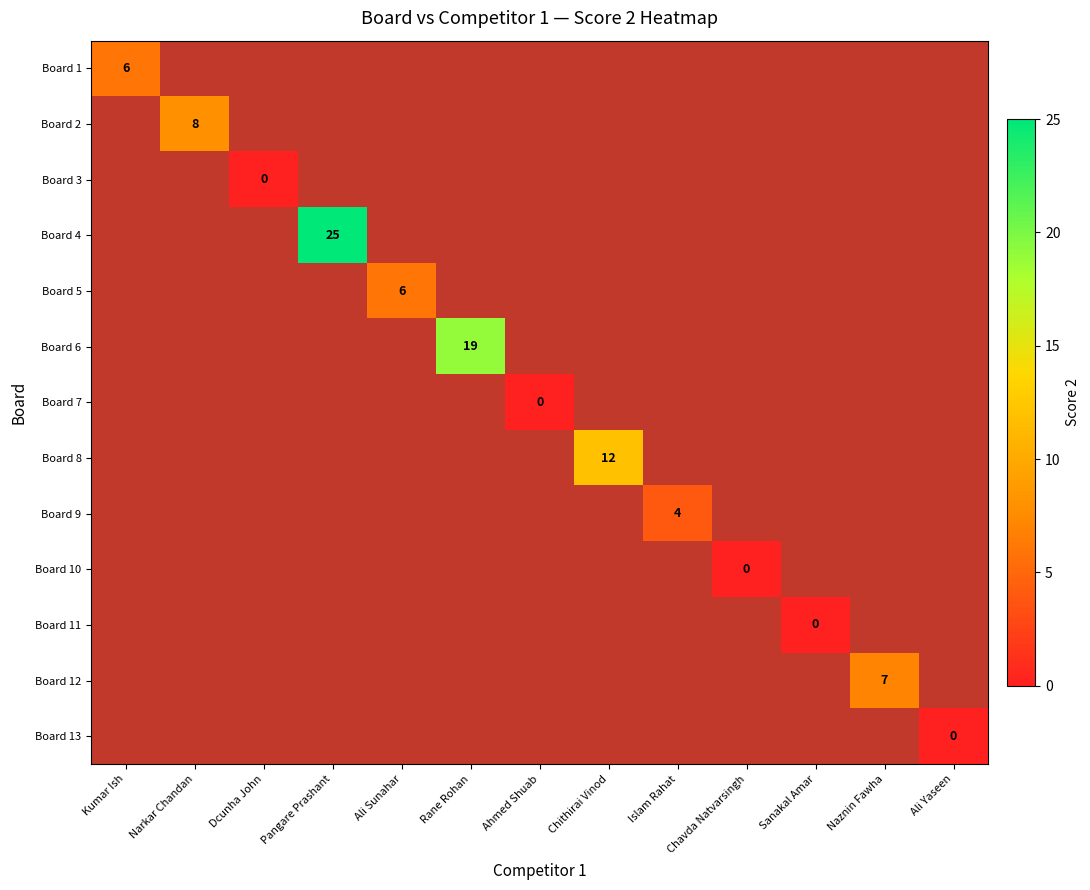

At how many categories does at least one series exceed 1?

8